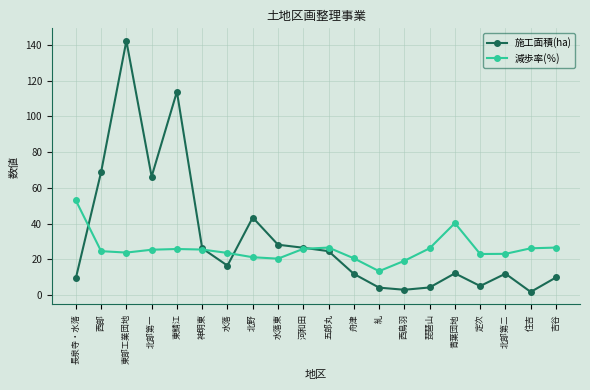

What value does the 減歩率(％) series have at 定次?

23.0